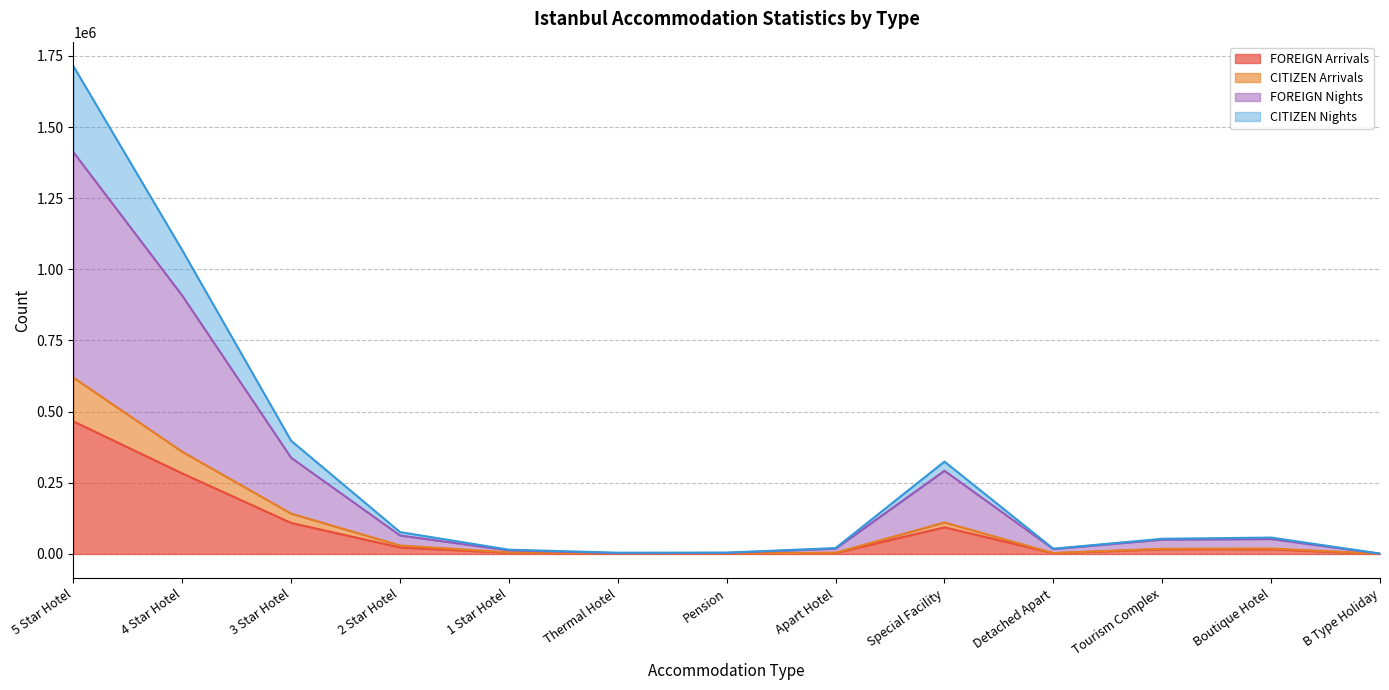

Is it true that CITIZEN Nights equals 1575 at Thermal Hotel?

False